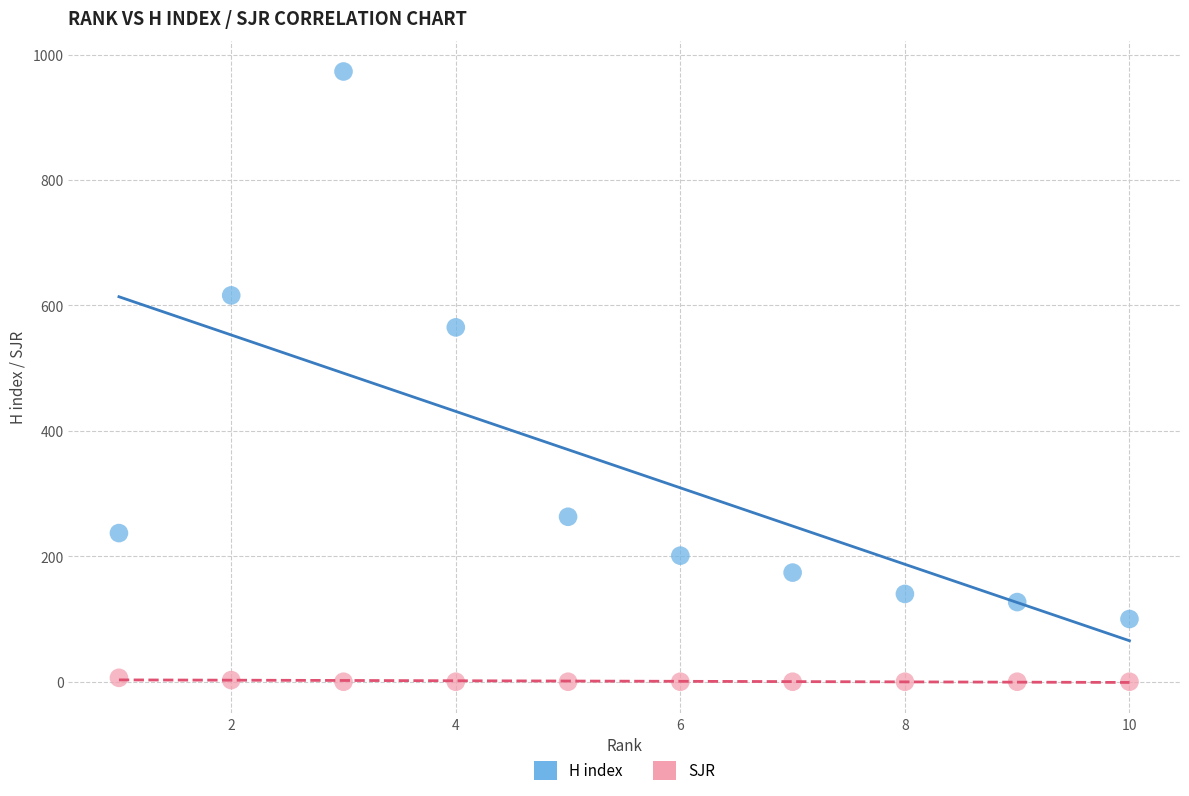

Which series has the widest spread of Y values?

H index